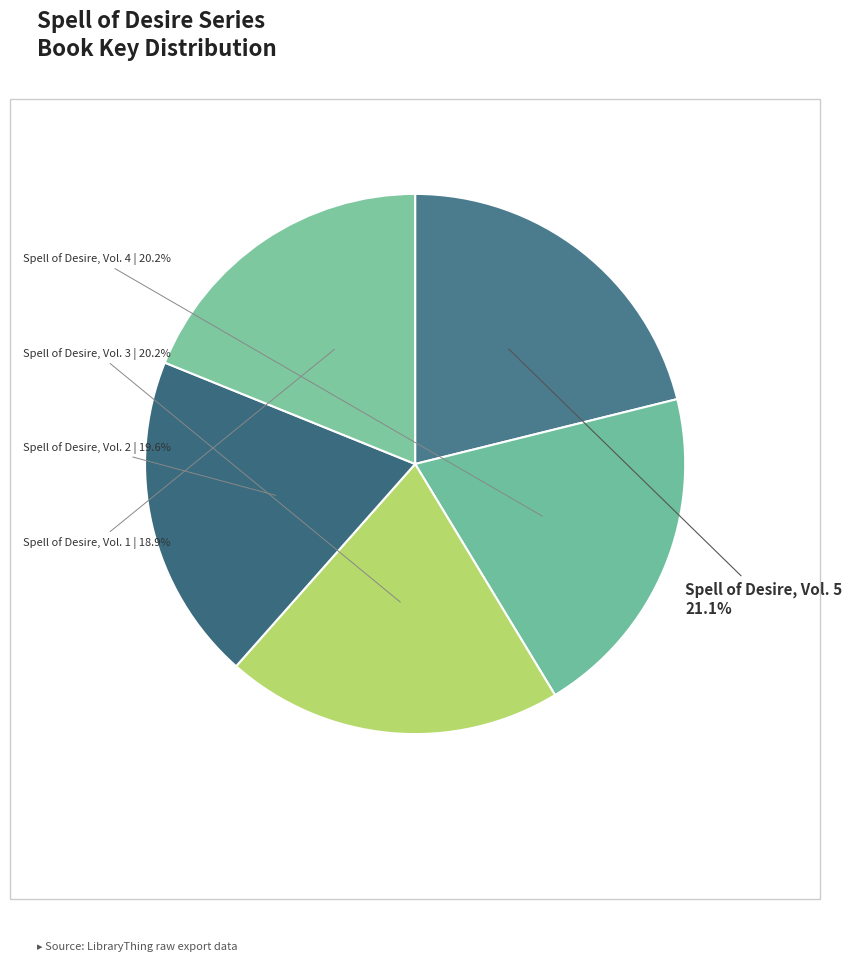

Which category has the smallest portion of the pie?

Spell of Desire, Vol. 1